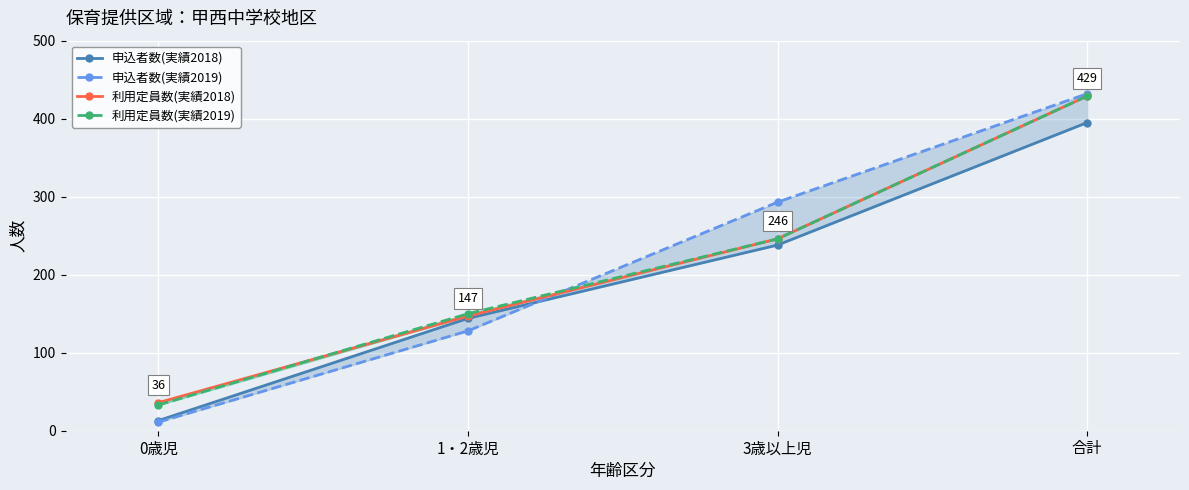

How many data points in 利用定員数(実績2019) are above 246?

1